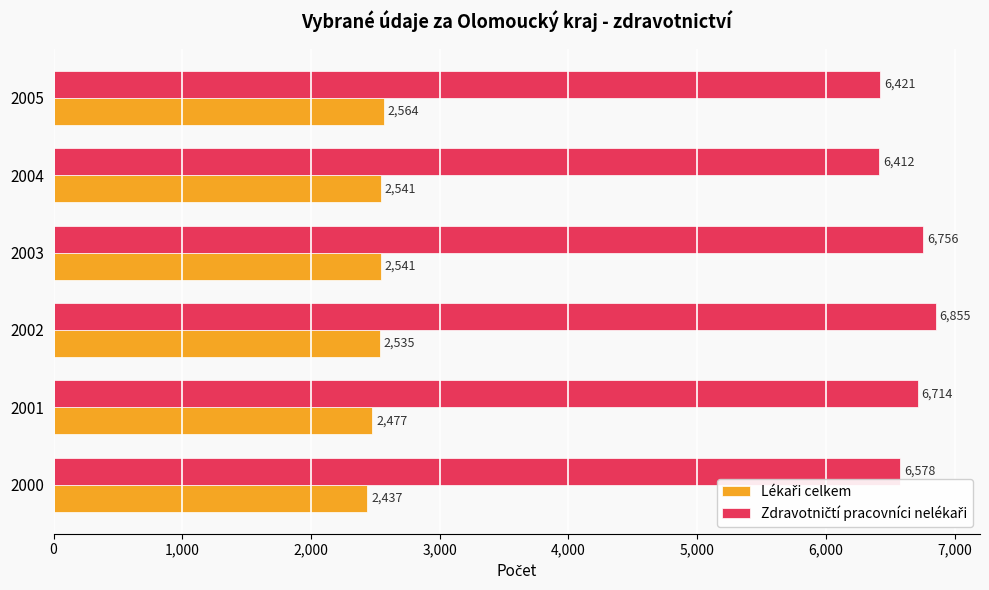

At which category is the sum across all series the highest?

2002